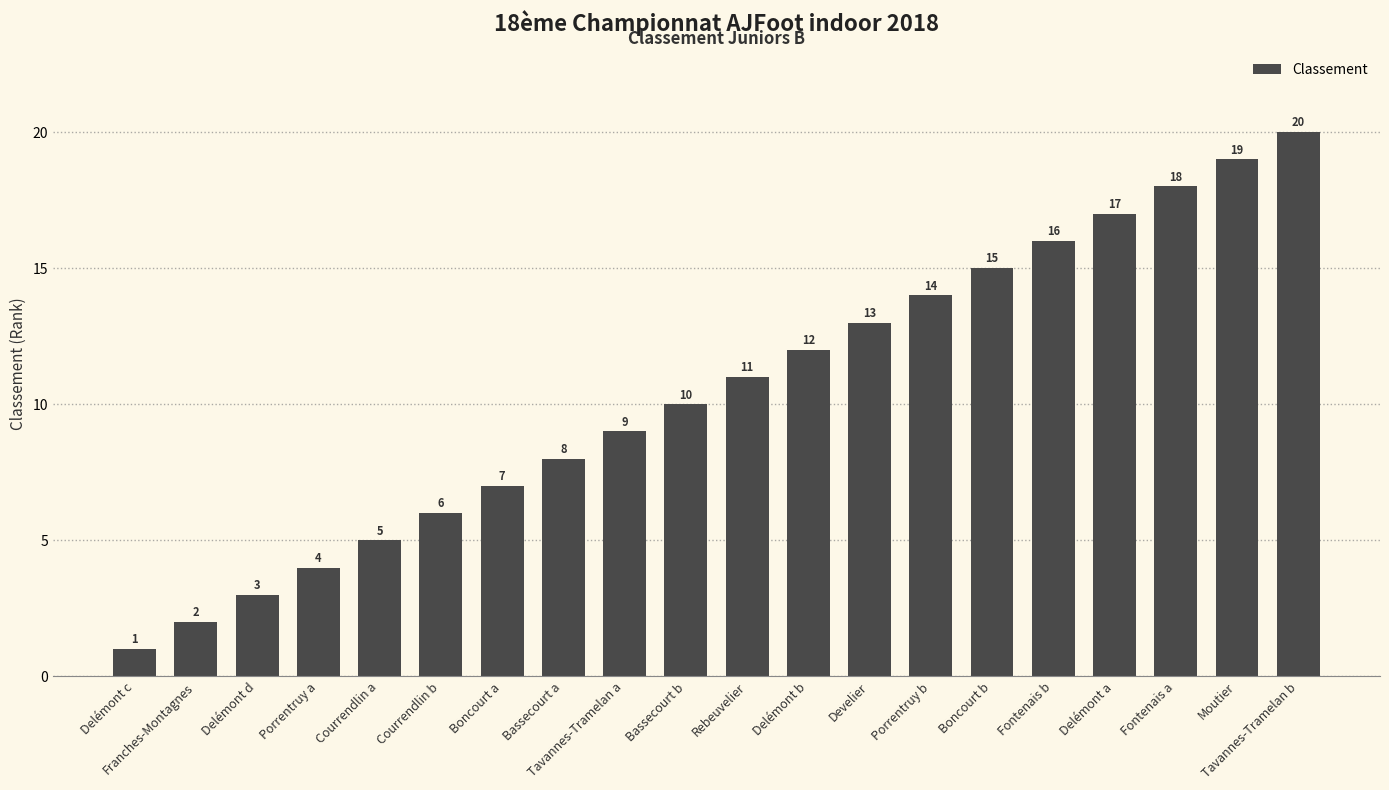

Reading right to left, extract all data points from this chart.

20	19	18	17	16	15	14	13	12	11	10	9	8	7	6	5	4	3	2	1